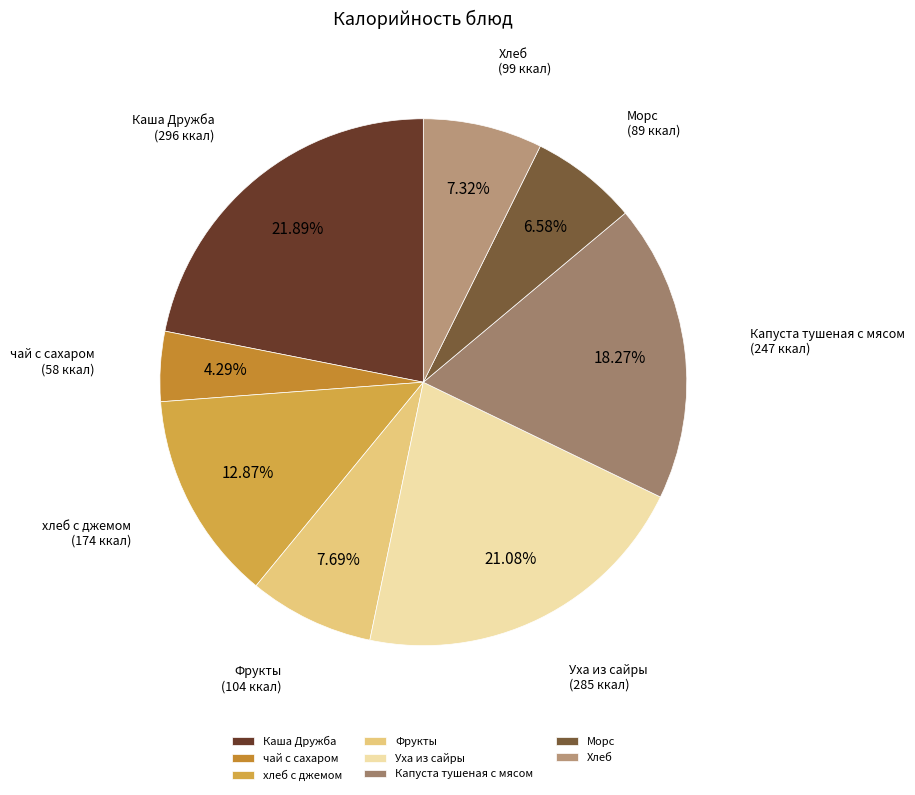

Which slice is the largest?

Каша Дружба